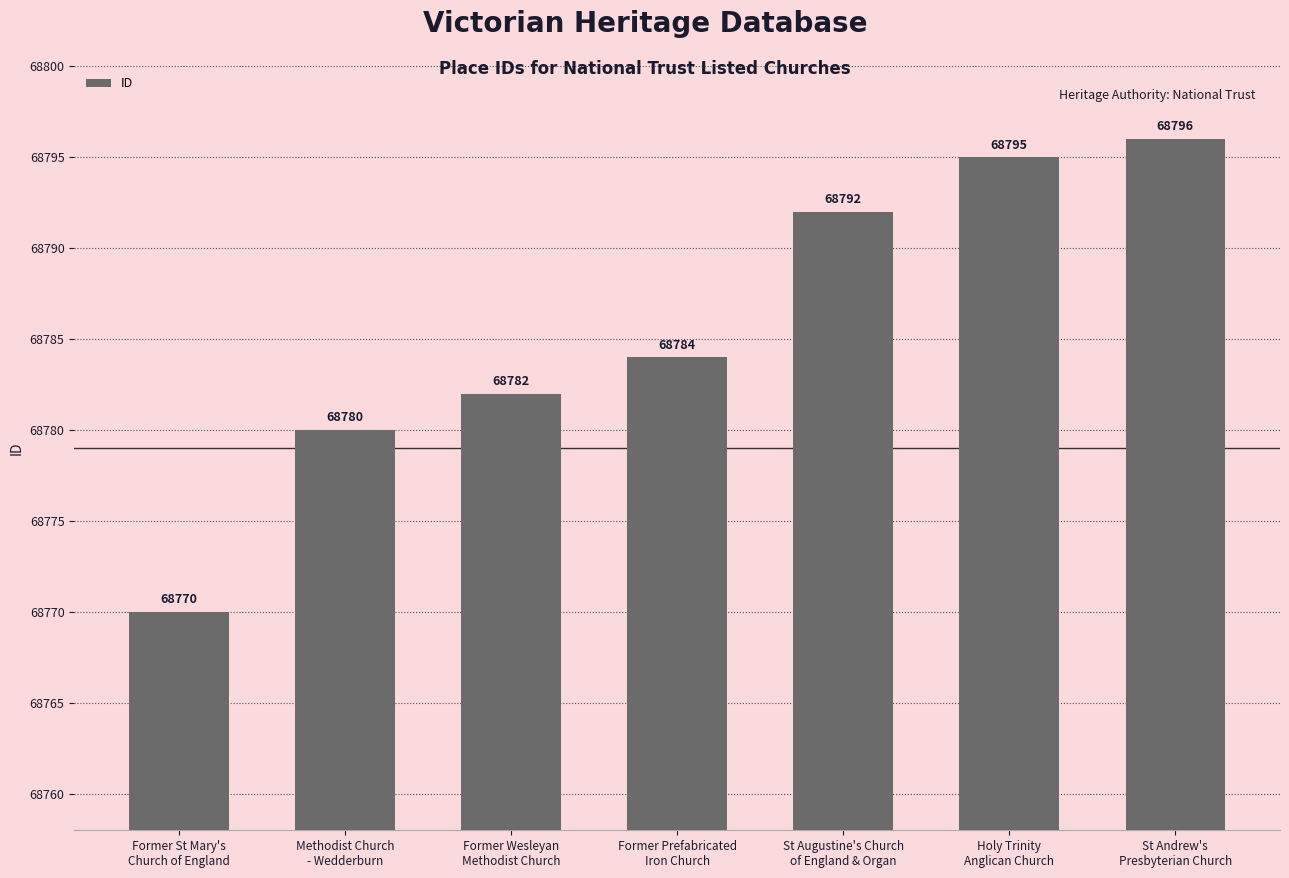

What is the greatest value displayed?

68796